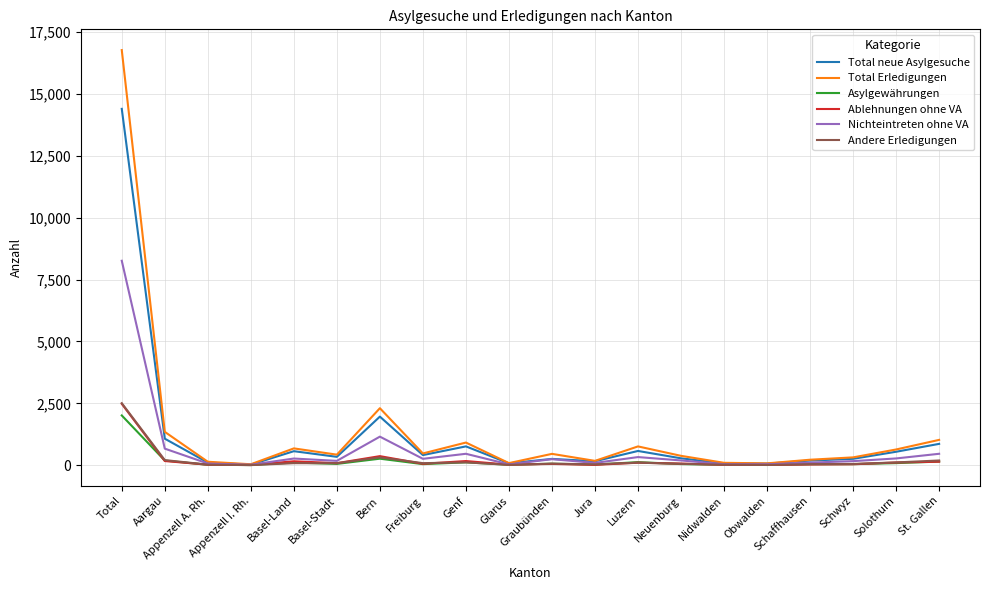

Reading left to right, transcribe all the data shown in this chart.

Total neue Asylgesuche: 14398	1070	105	21	565	337	1962	408	759	75	254	159	574	277	71	63	186	257	542	861
Total Erledigungen: 16773	1346	138	37	678	425	2302	474	914	83	457	174	758	377	95	73	220	315	634	1022
Asylgewährungen: 2009	186	15	6	106	52	262	42	115	16	60	23	123	44	17	8	39	41	83	145
Ablehnungen ohne VA: 2478	167	20	6	157	81	365	55	167	20	51	13	99	65	15	12	29	38	108	140
Nichteintreten ohne VA: 8260	668	67	18	268	174	1153	257	460	32	242	91	327	191	40	38	103	163	272	460
Andere Erledigungen: 2504	205	22	2	81	79	315	81	113	13	61	34	101	53	20	8	42	49	111	189